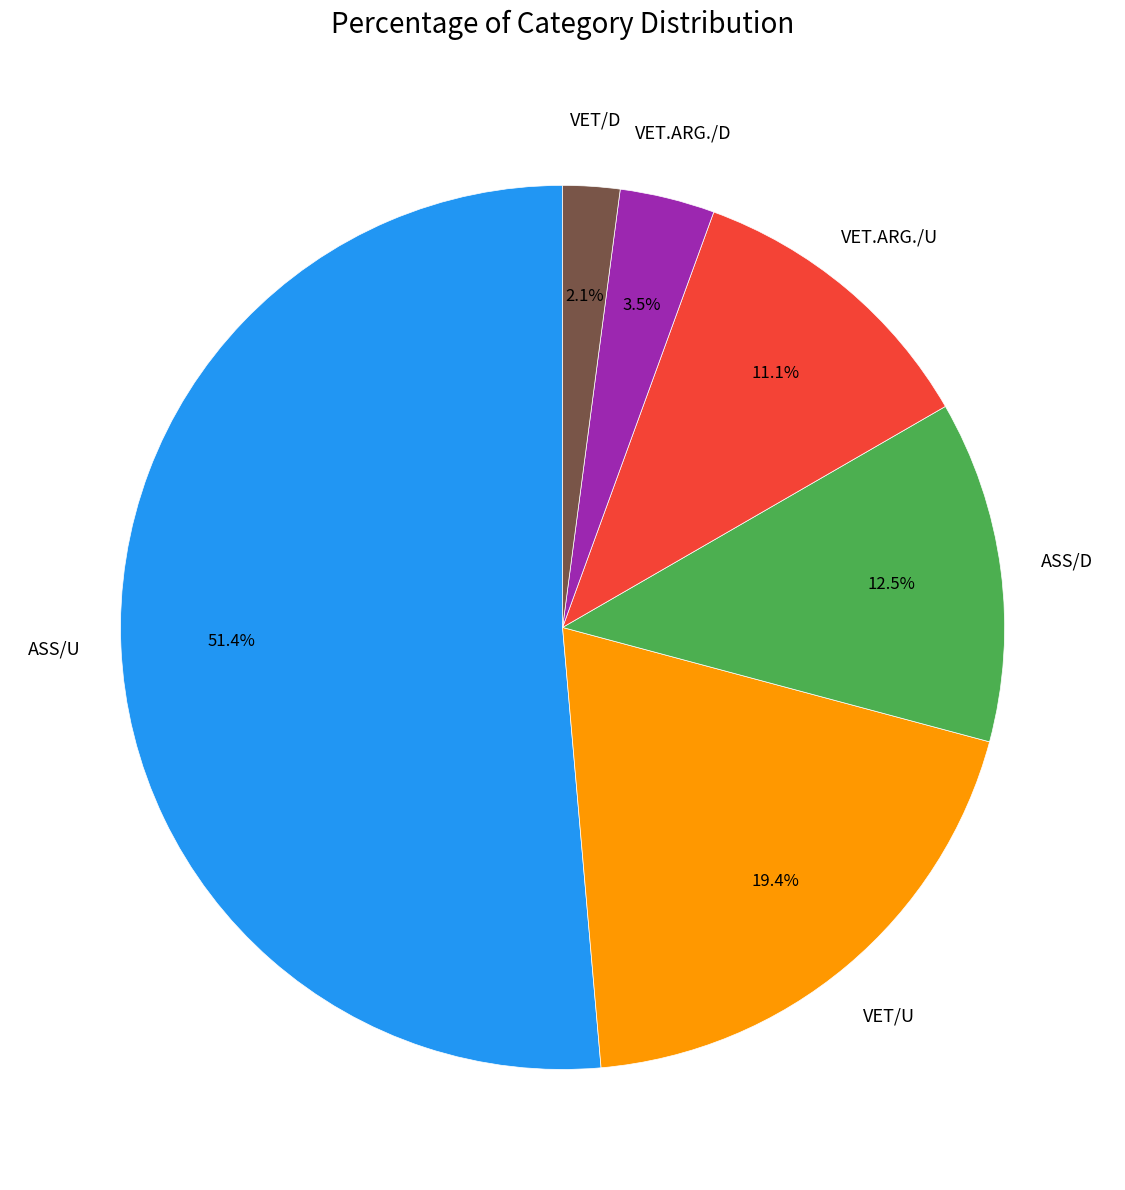

How many segments does this pie chart have?

6